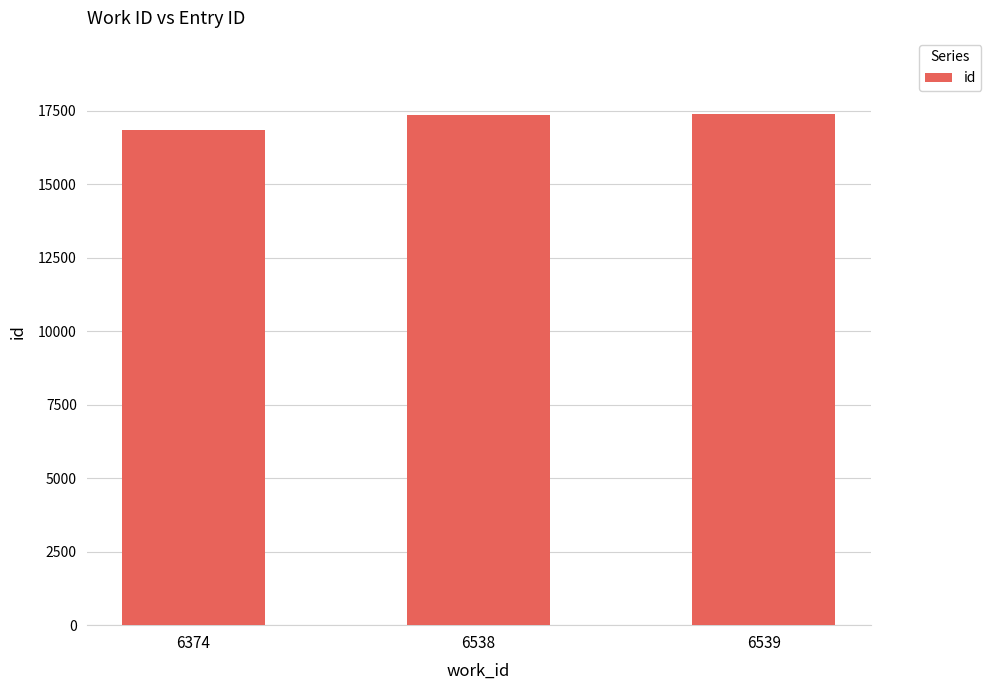

What is the sum of the values at 6538 and 6374?

34218